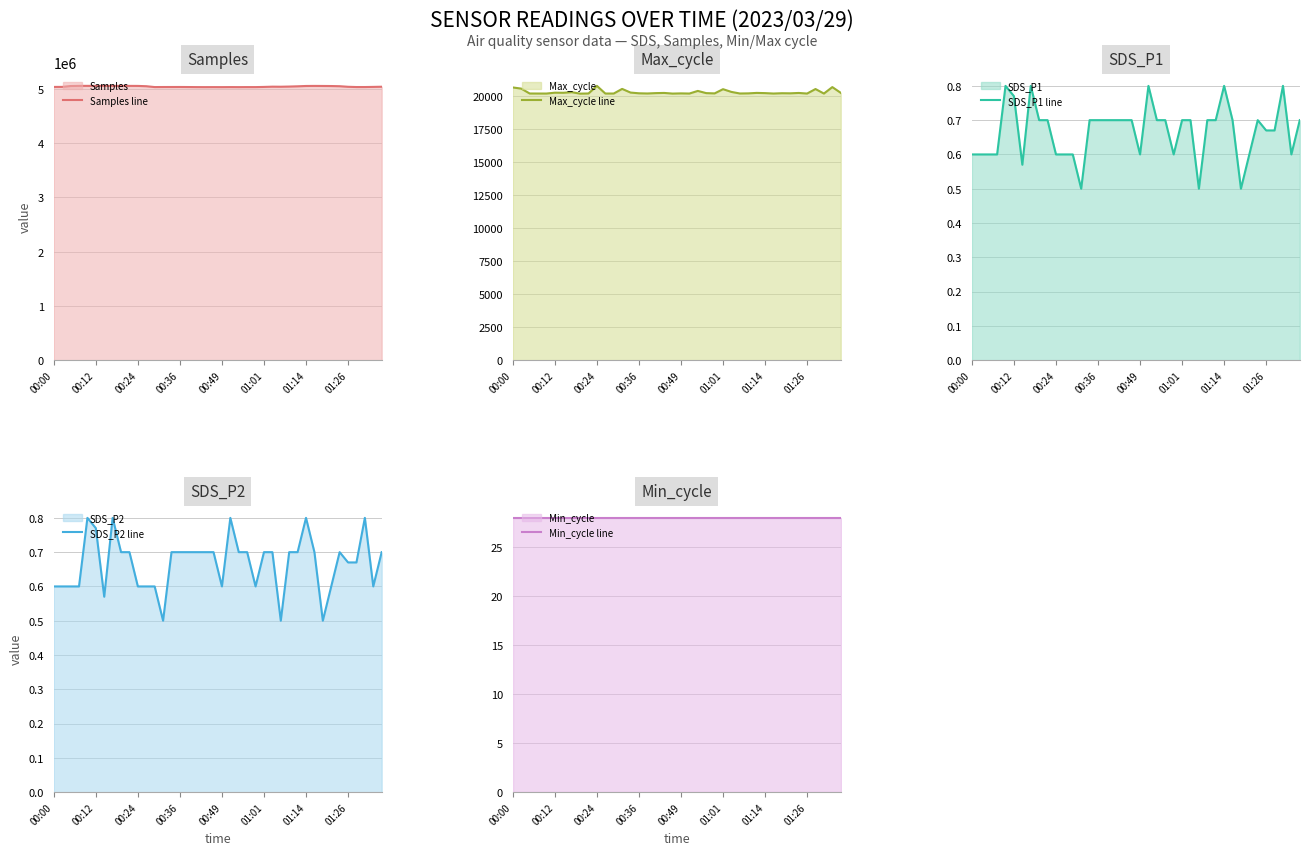

True or false: SDS_P1 line and SDS_P2 line intersect in this chart.

False